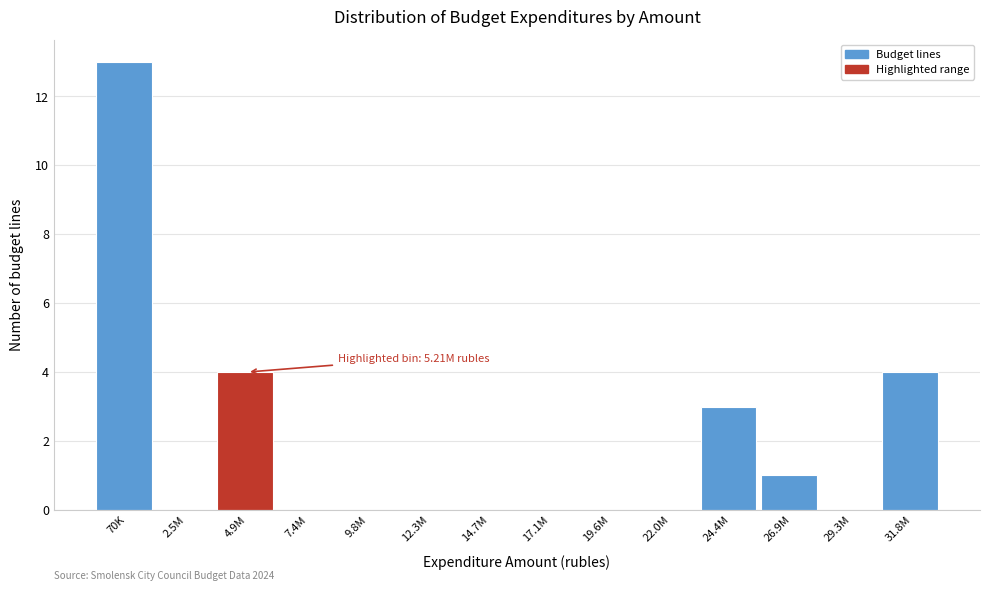

Reading left to right, extract all data points from this chart.

70K=13	2.5M=0	4.9M=4	7.4M=0	9.8M=0	12.3M=0	14.7M=0	17.1M=0	19.6M=0	22.0M=0	24.4M=3	26.9M=1	29.3M=0	31.8M=4